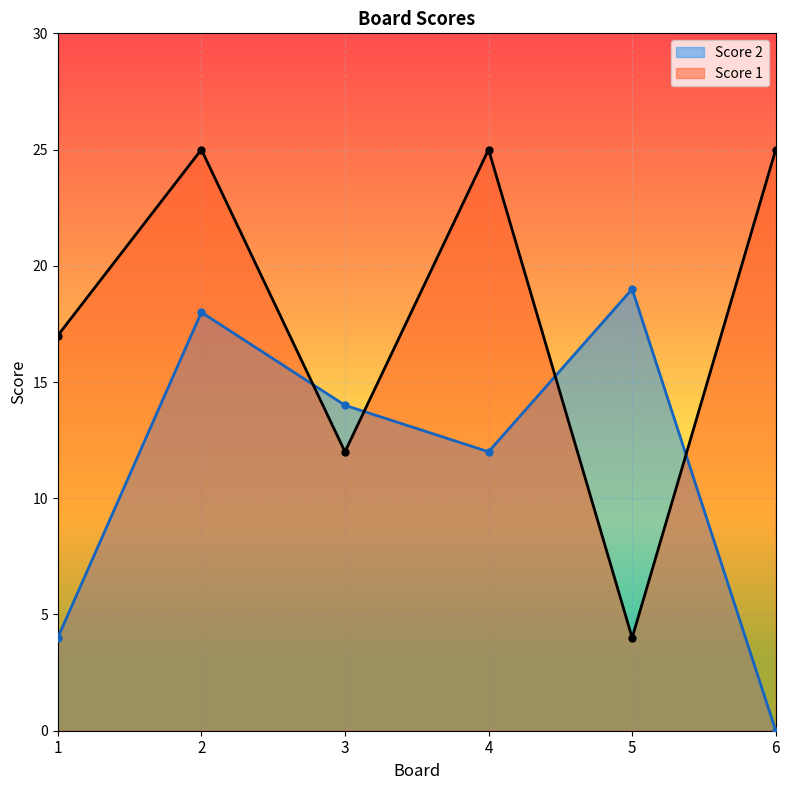

How many series are shown in this chart?

2